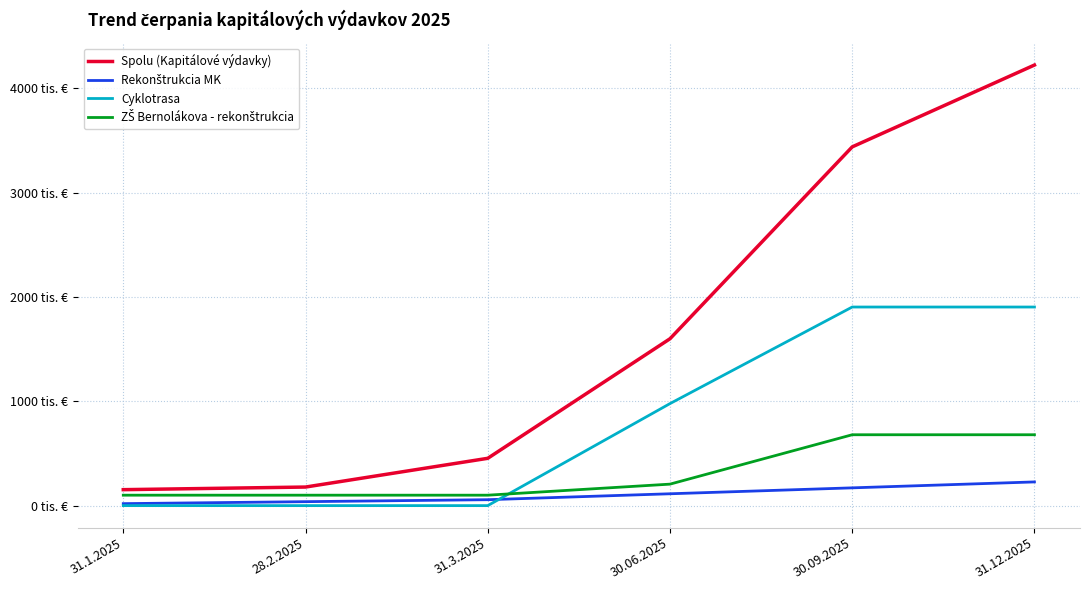

Is the value of ZŠ Bernolákova - rekonštrukcia at 30.09.2025 greater than the value of Rekonštrukcia MK at 30.06.2025?

Yes